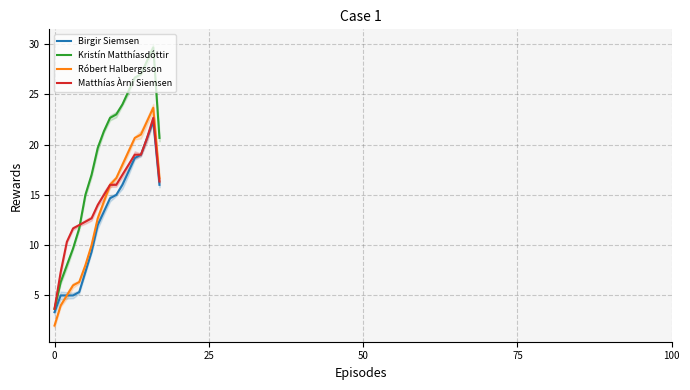

True or false: Kristín Matthíasdóttir and Matthías Àrni Siemsen cross at least once.

True